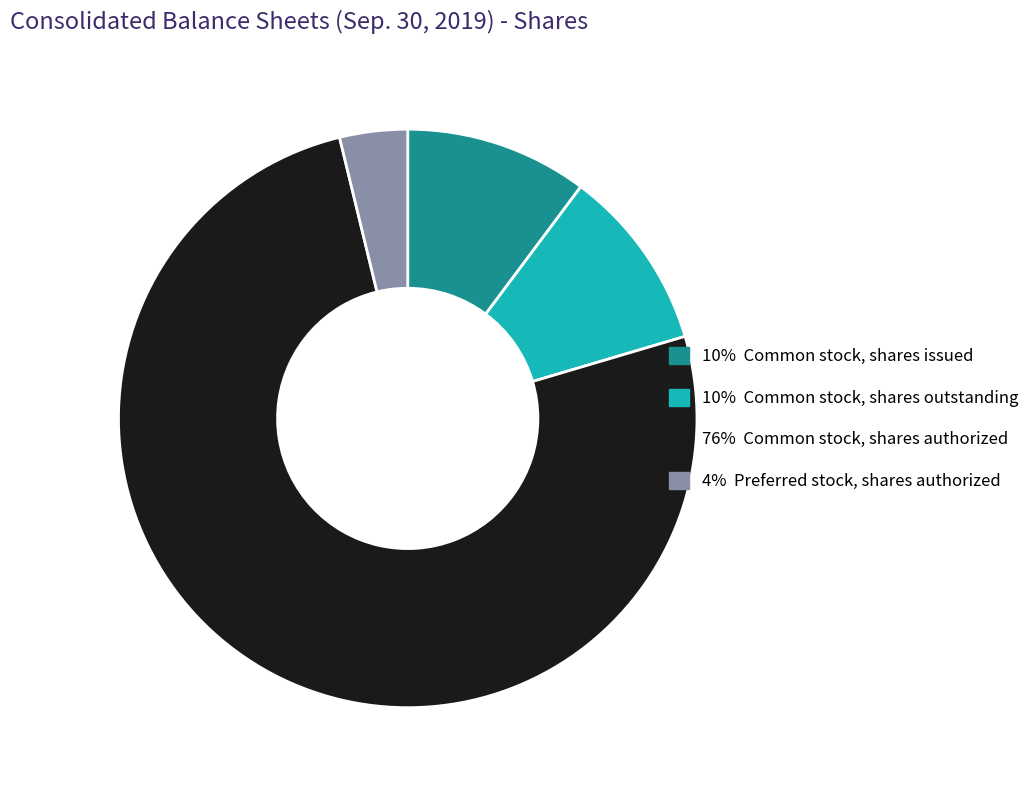

Is there any slice that represents more than half of the pie?

Yes